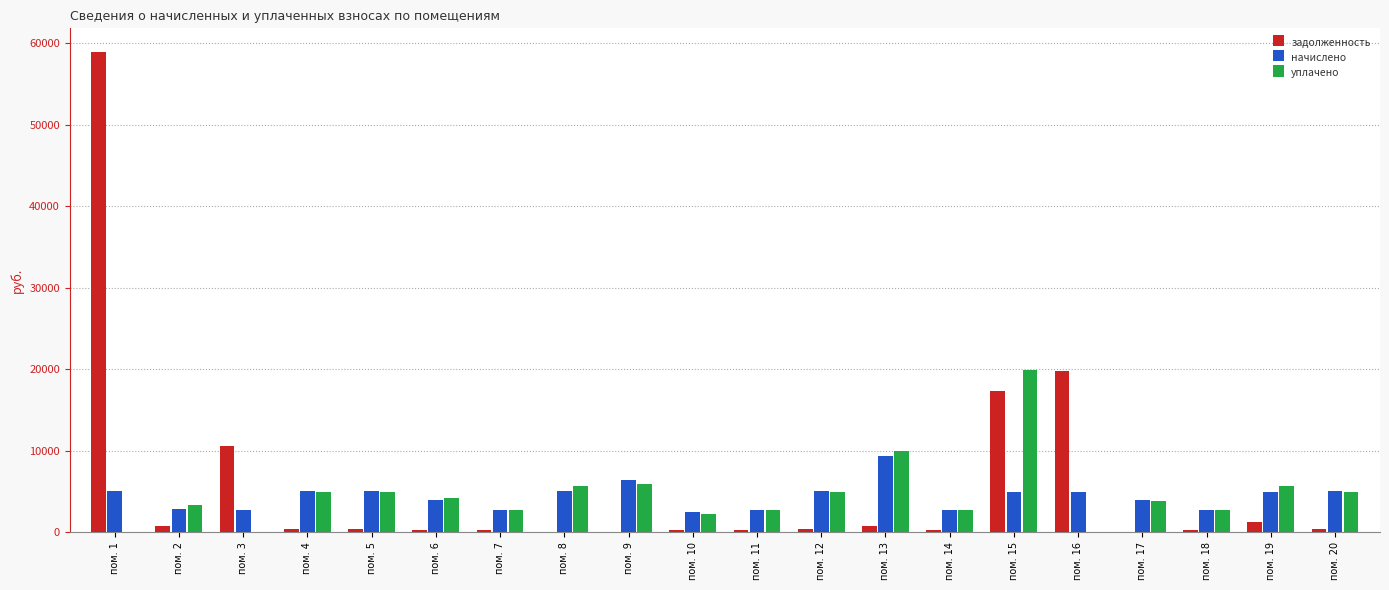

At which category is the sum across all series the highest?

пом. 1